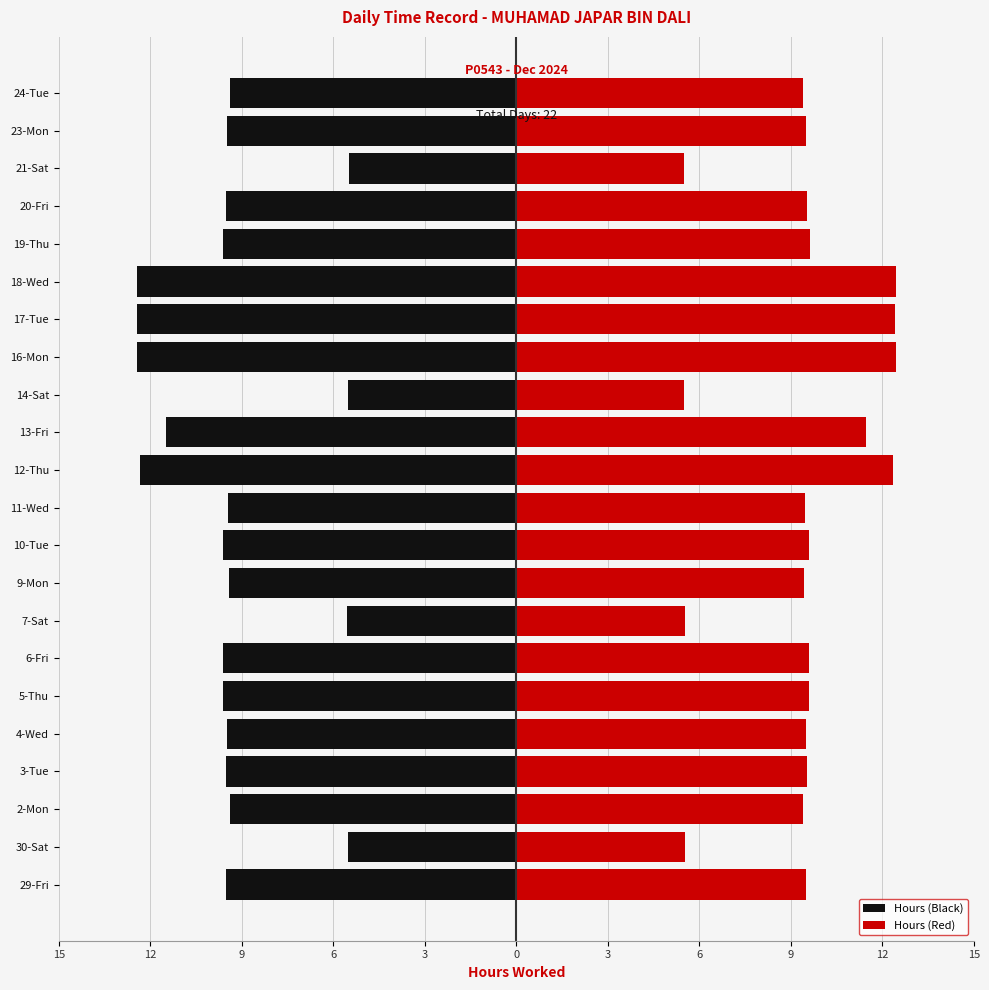

How many bars are there in each group?

2